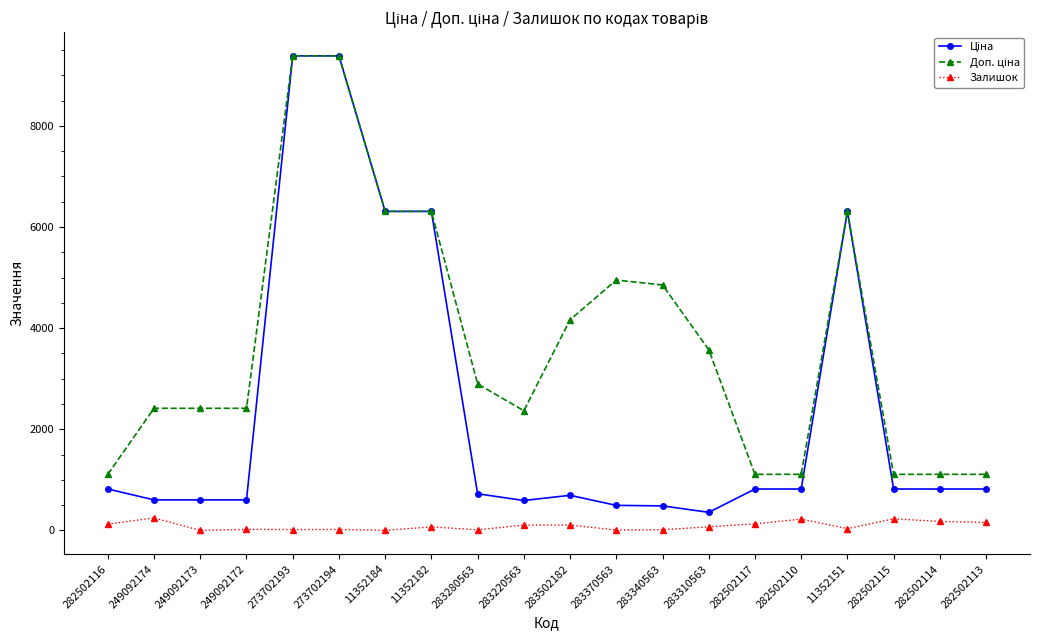

What is the value of the Залишок point at the 16th from the left?

223.0